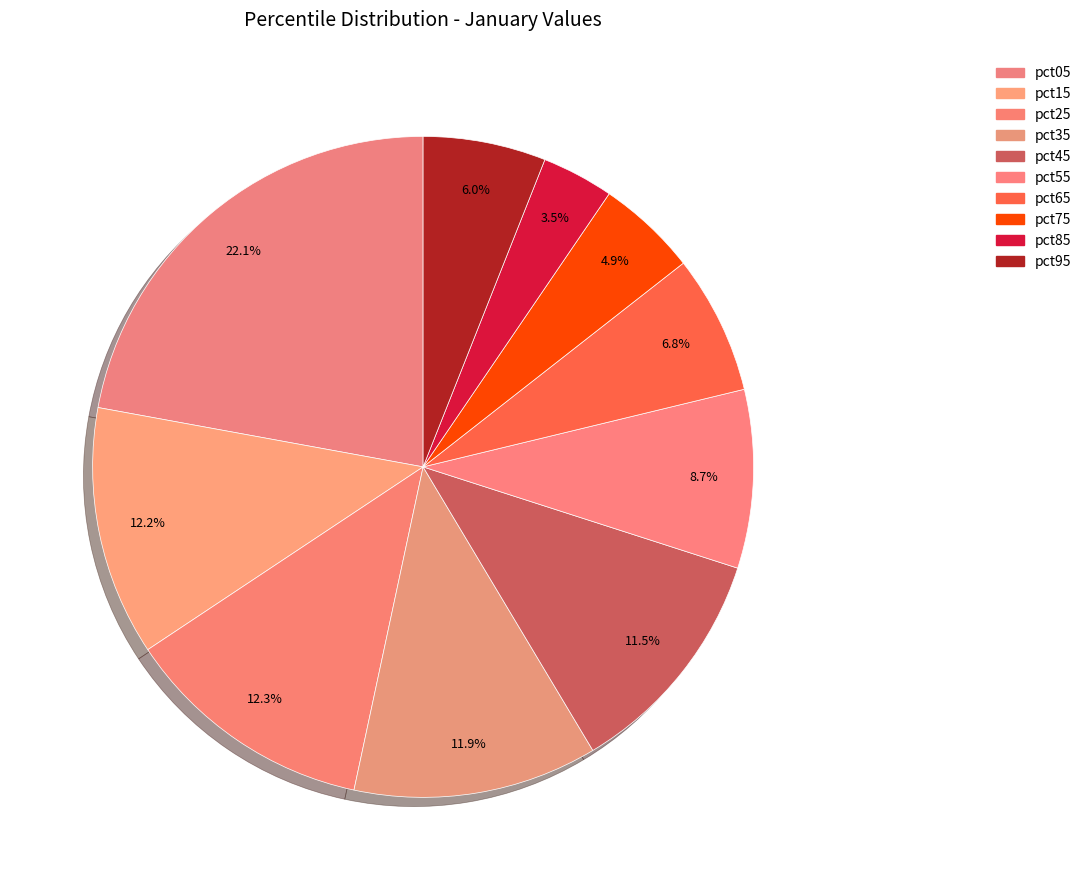

Count the number of slices in the pie.

10